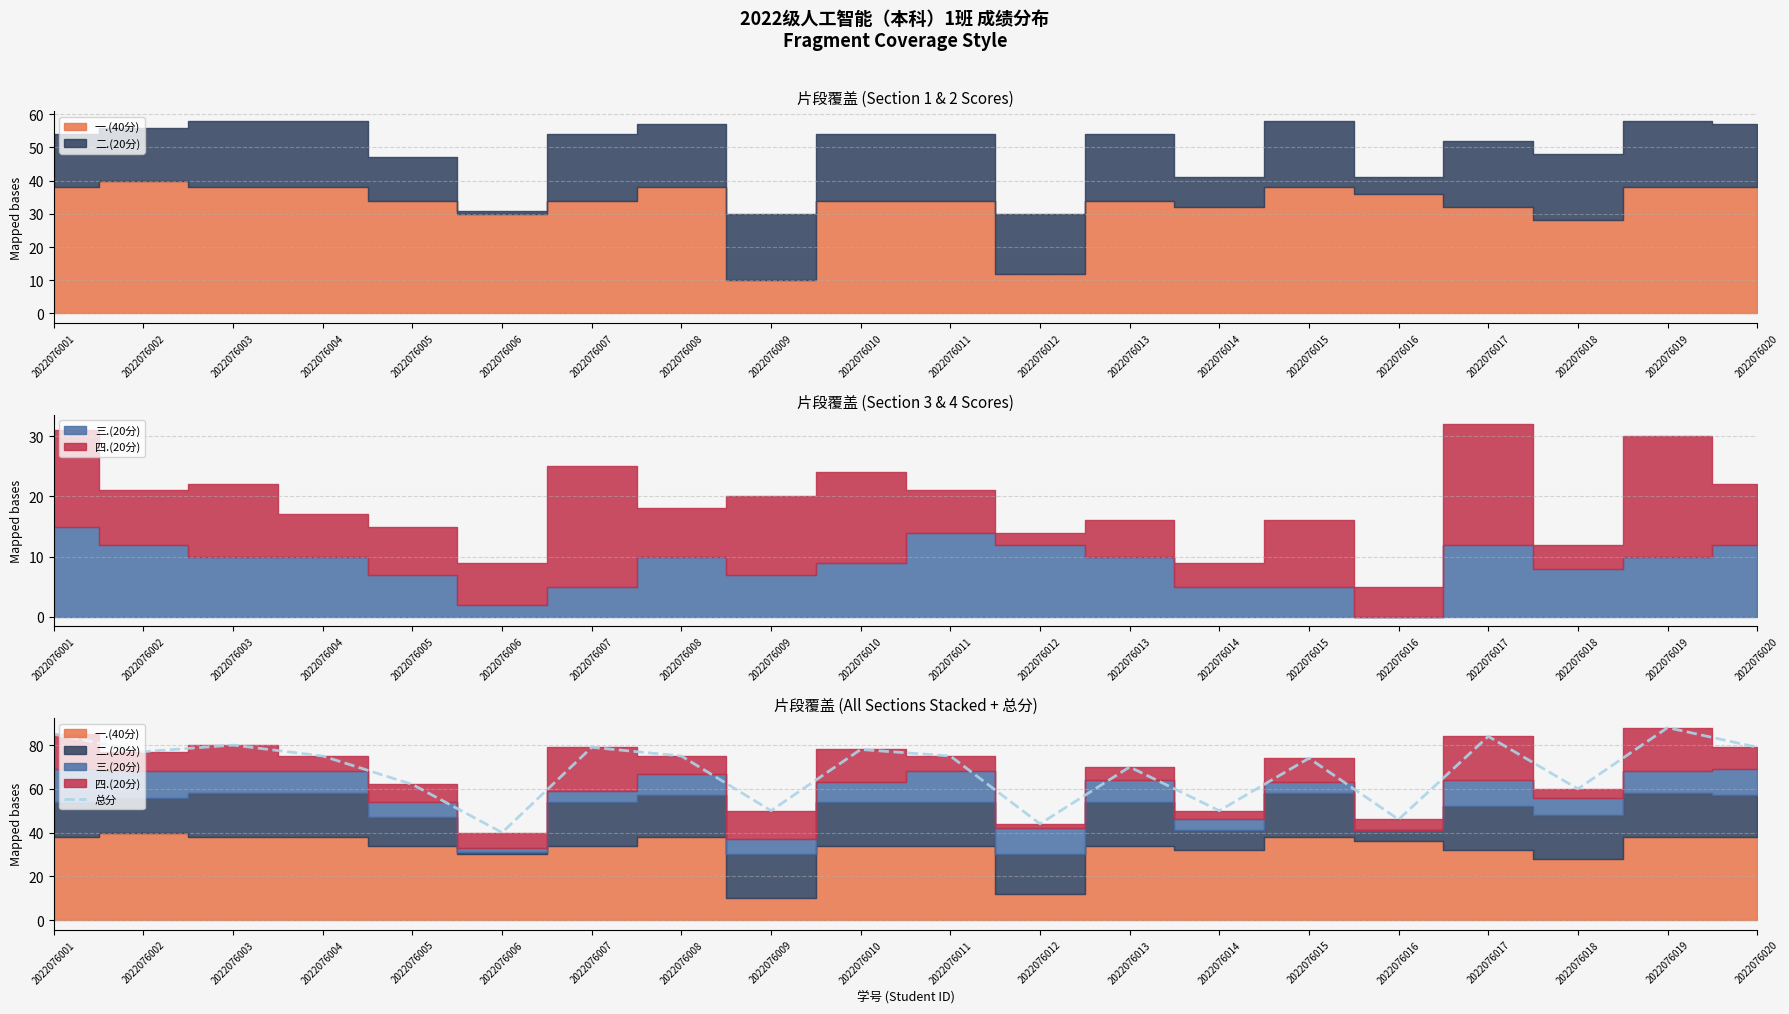

How many categories are shown in the chart?

20